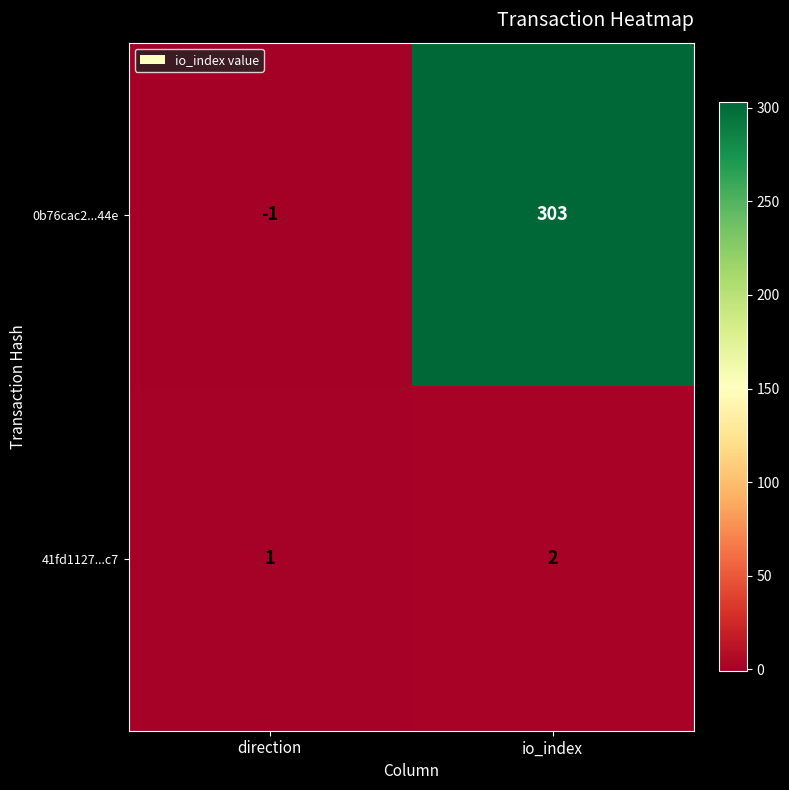

At which label is 41fd1127...c7 closest to 1?

direction